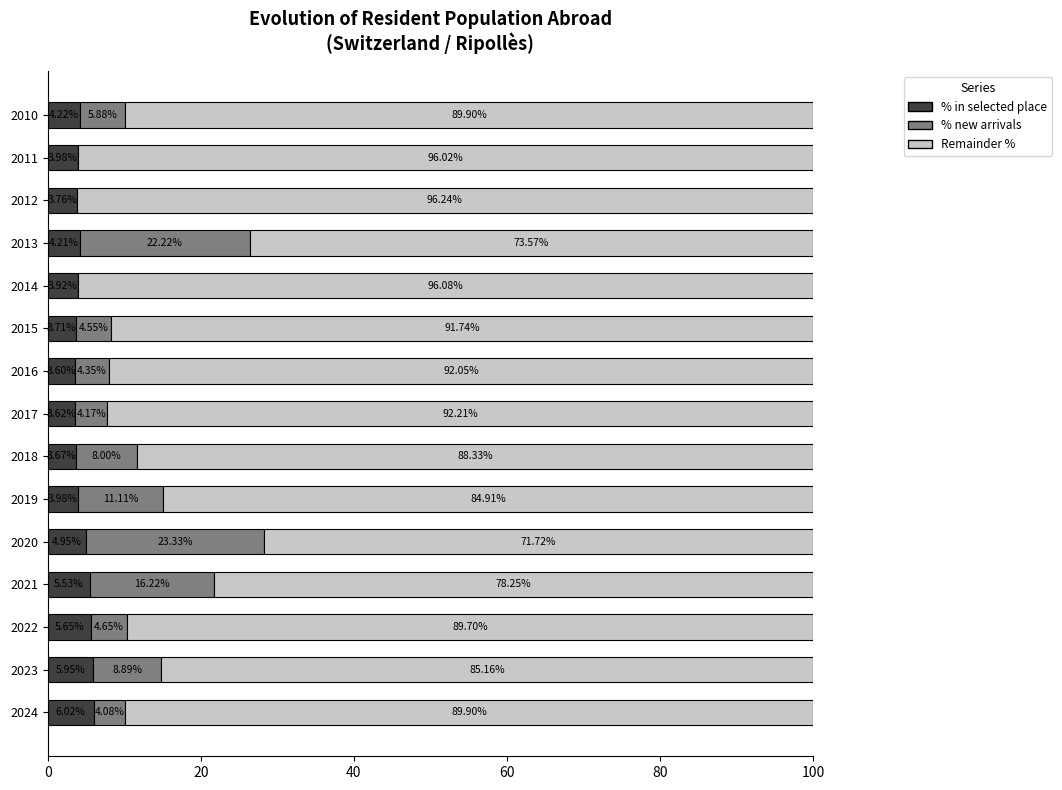

What is the total value across all series at 2013?

100.0